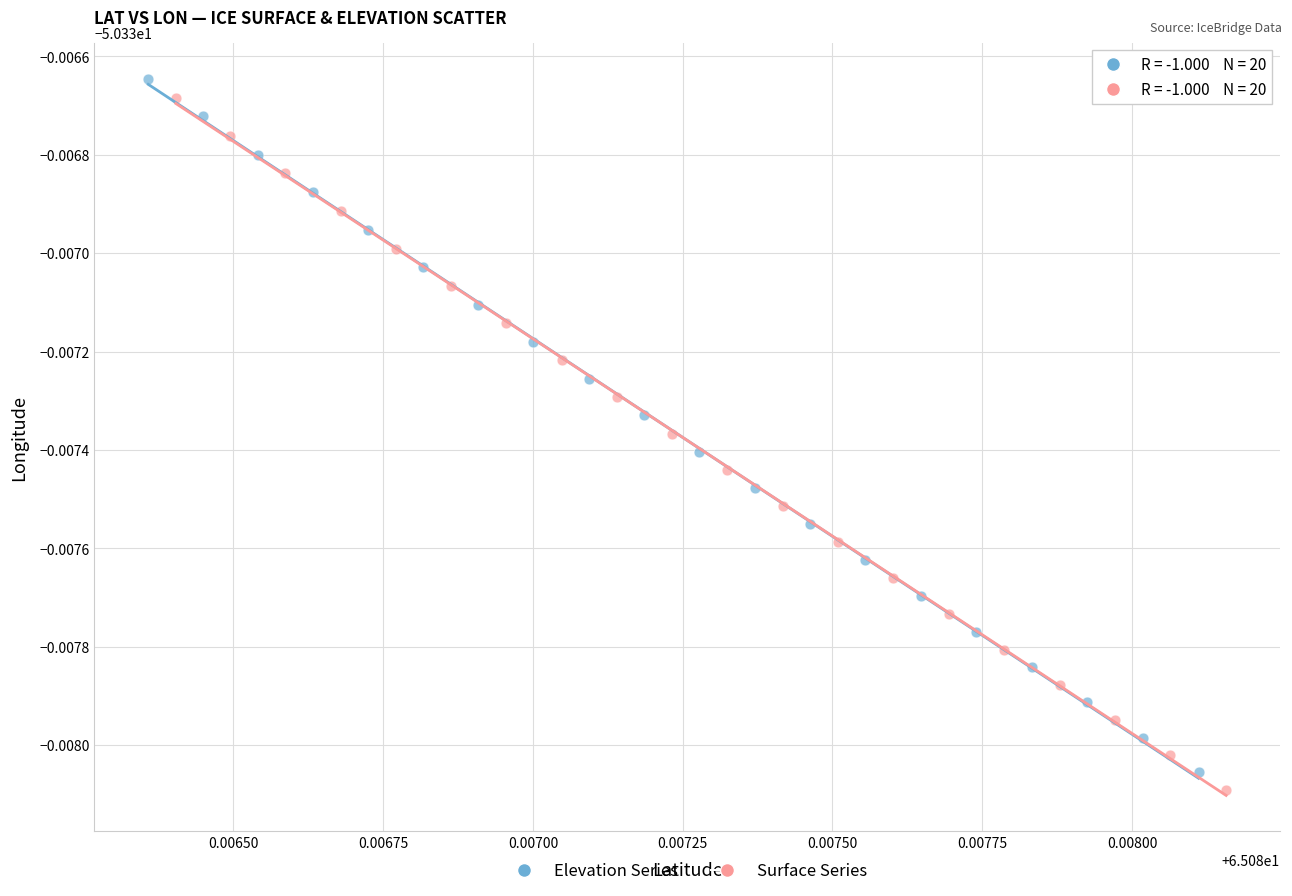

Which series reaches the maximum Y coordinate?

Elevation Series